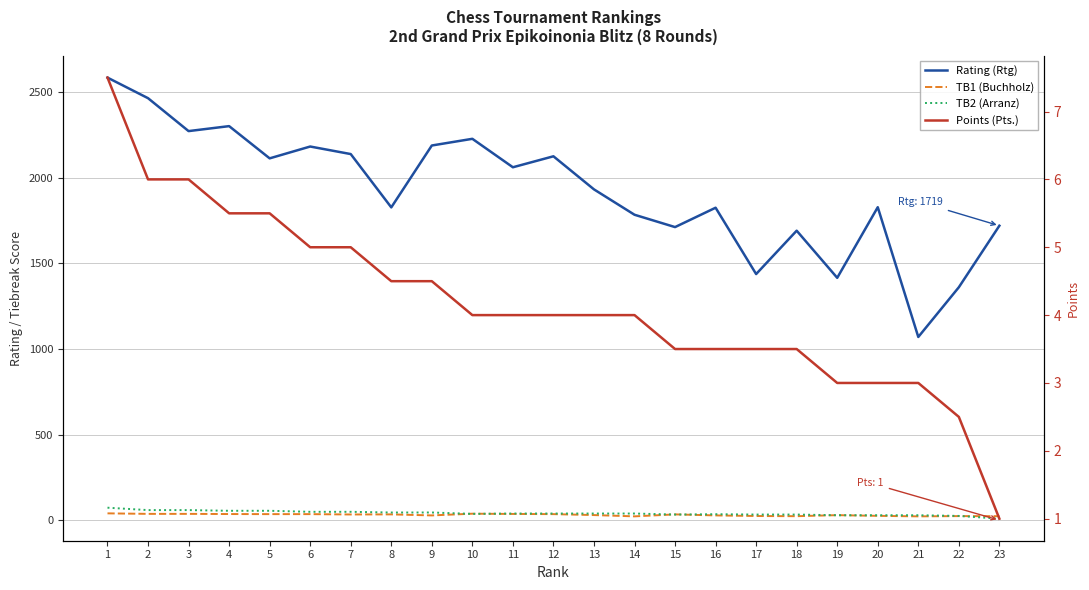

Reading left to right, extract all data points from this chart.

Rating (Rtg): 1=2583.0	2=2463.0	3=2271.0	4=2300.0	5=2112.0	6=2181.0	7=2137.0	8=1826.0	9=2187.0	10=2226.0	11=2060.0	12=2124.0	13=1931.0	14=1783.0	15=1711.0	16=1824.0	17=1437.0	18=1690.0	19=1415.0	20=1827.0	21=1070.0	22=1360.0	23=1719.0
TB1 (Buchholz): 1=41.0	2=38.0	3=38.0	4=37.0	5=36.5	6=36.5	7=34.5	8=35.0	9=29.0	10=39.0	11=37.5	12=36.5	13=31.0	14=23.5	15=35.0	16=29.0	17=25.5	18=24.5	19=30.5	20=26.5	21=23.5	22=25.0	23=24.5
TB2 (Arranz): 1=74.0	2=60.0	3=60.0	4=56.0	5=56.0	6=50.0	7=50.0	8=46.0	9=46.0	10=38.0	11=40.0	12=40.0	13=40.0	14=40.0	15=34.0	16=36.0	17=34.0	18=34.0	19=30.0	20=30.0	21=30.0	22=26.0	23=10.0
Points (Pts.): 1=7.5	2=6.0	3=6.0	4=5.5	5=5.5	6=5.0	7=5.0	8=4.5	9=4.5	10=4.0	11=4.0	12=4.0	13=4.0	14=4.0	15=3.5	16=3.5	17=3.5	18=3.5	19=3.0	20=3.0	21=3.0	22=2.5	23=1.0